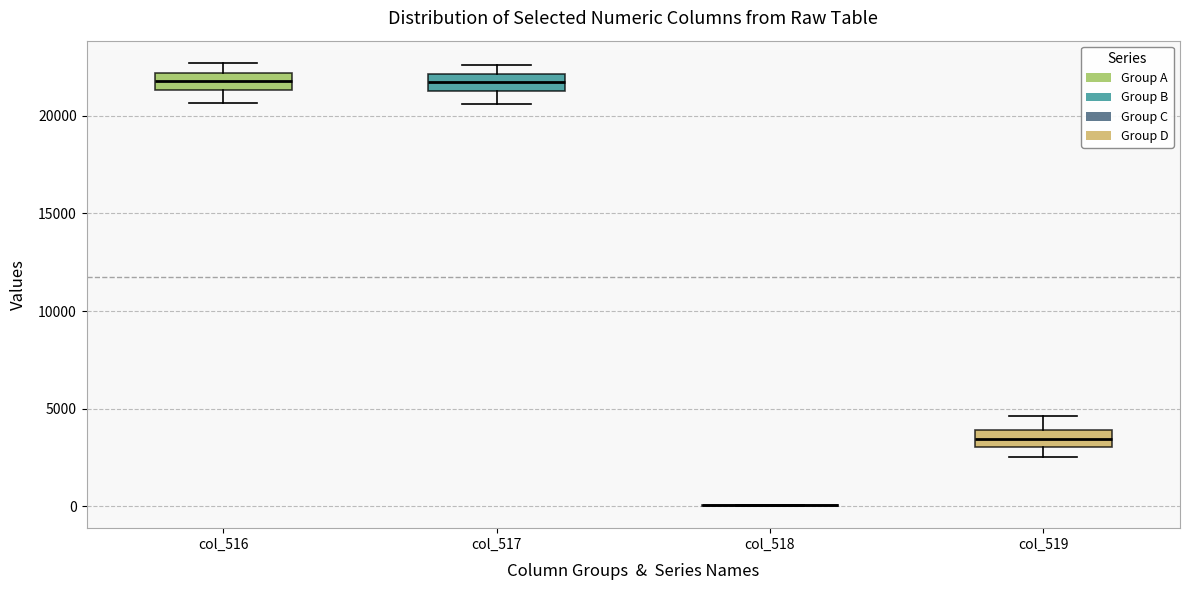

Reading left to right, transcribe this box plot: for each box, give where its median line is, the range the box spans, and where its two whiskers end, as read against the y-axis. The values are not printed on the chart, so give them approximately, as read against the axis.

col_516: median 22000 (inside the box), box 21500 to 22000, whiskers 20500 to 22500
col_517: median 21500, box 21000 to 22000, whiskers 20500 to 22500
col_518: box collapsed to a line at 0, whiskers 0 to 0
col_519: median 3500, box 3000 to 4000, whiskers 2500 to 4500